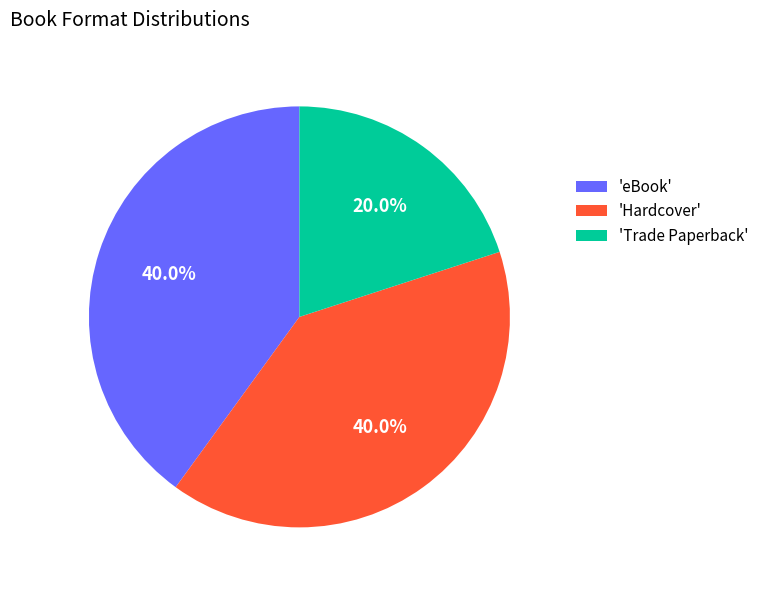

What is the ratio of the value at 'Hardcover' to the value at 'Trade Paperback'?

2.0